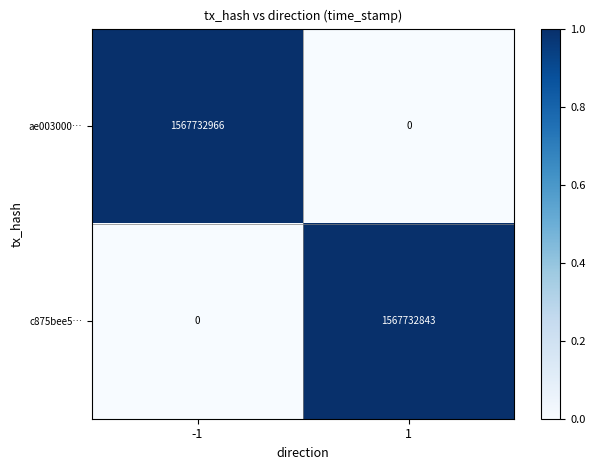

Which series changed the most between -1 and 1?

ae003000…